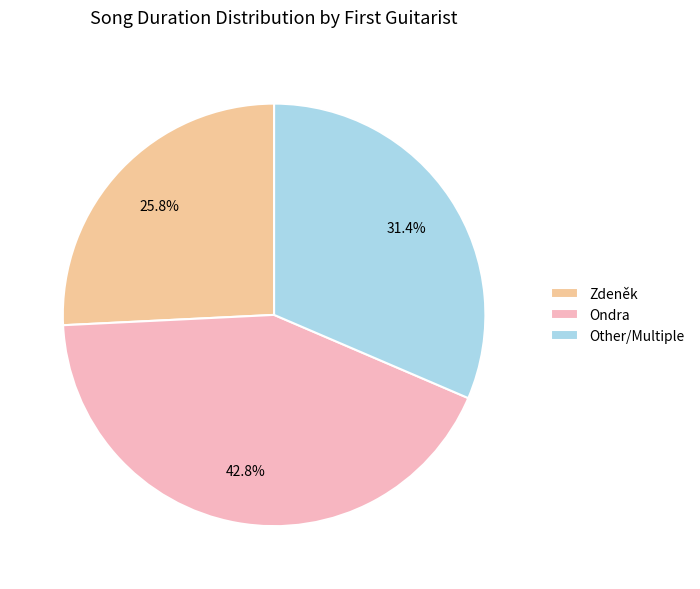

To the nearest percent, what portion does Ondra represent?

43%